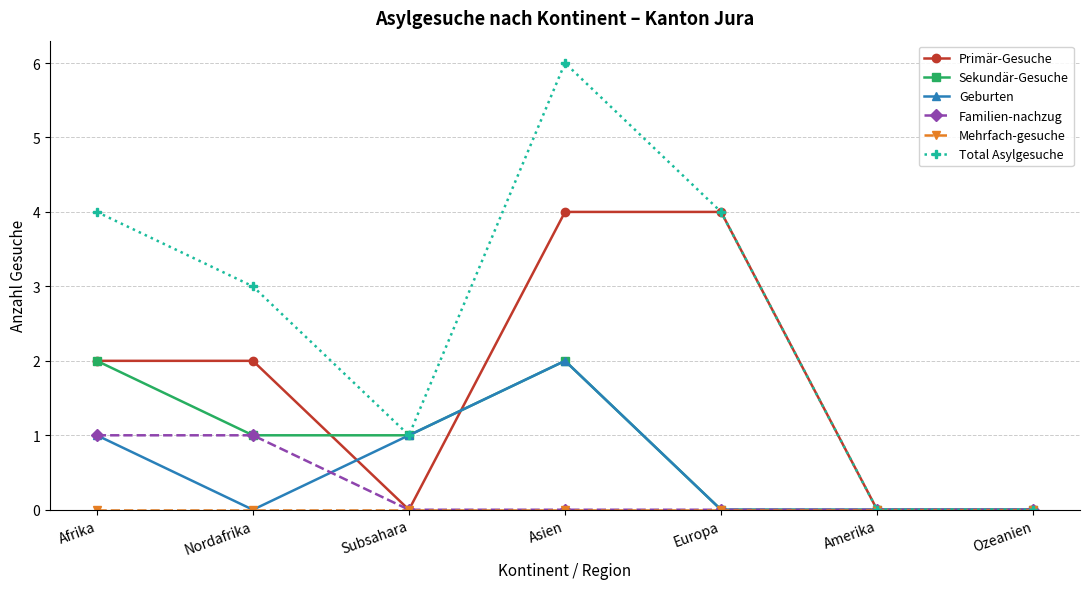

What is the average value of the Sekundär-Gesuche series?

1